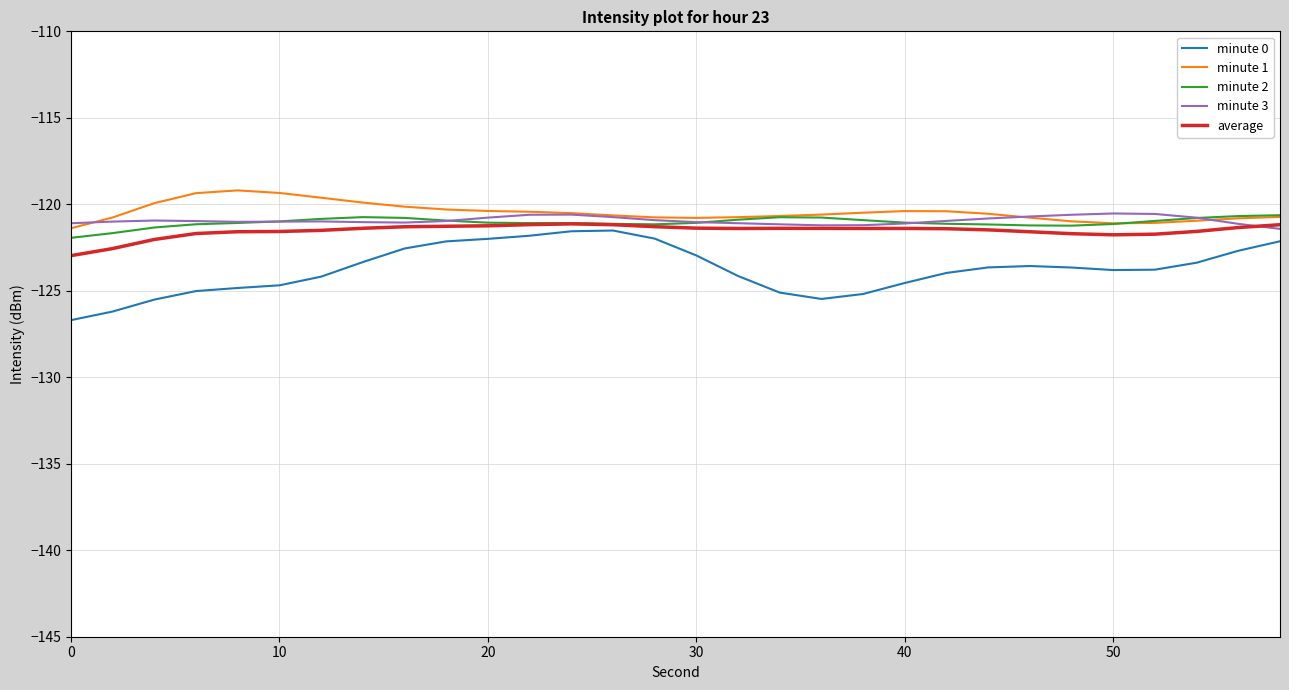

True or false: minute 1 and minute 0 cross at least once.

False